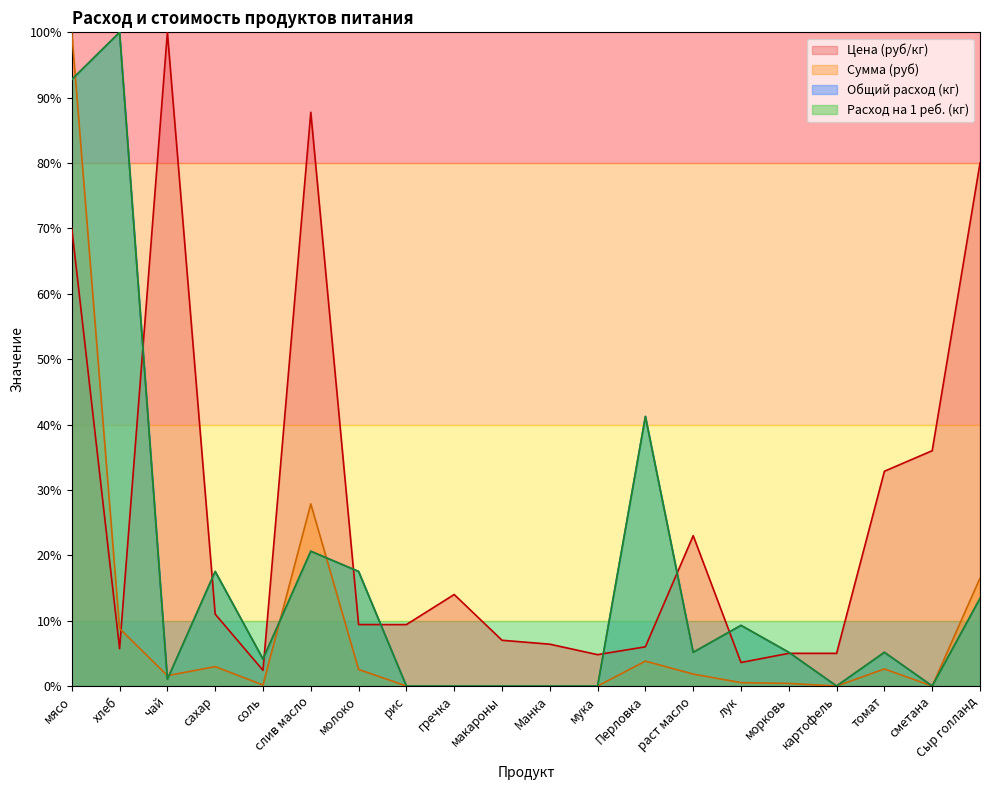

How many interior local peaks does the Сумма (руб) series have?

4